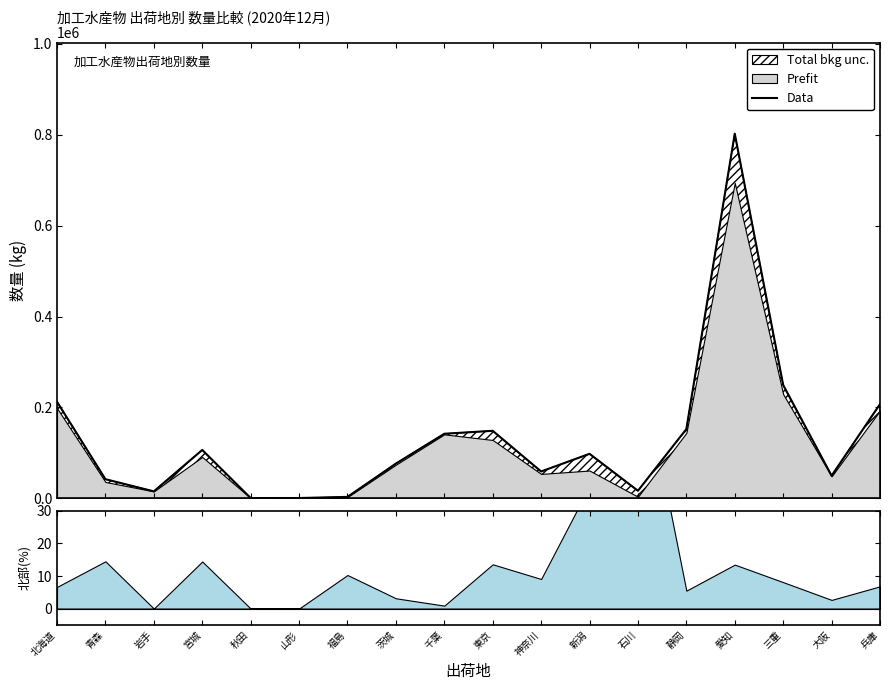

Which has a higher value, 宮城 or 秋田?

宮城